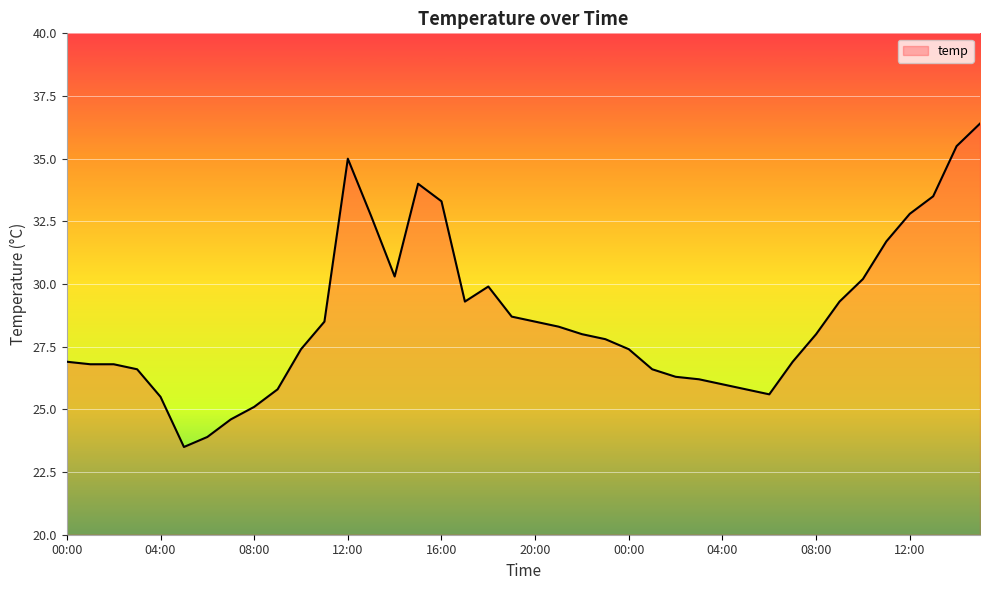

What is the difference between the maximum and minimum values?

12.9